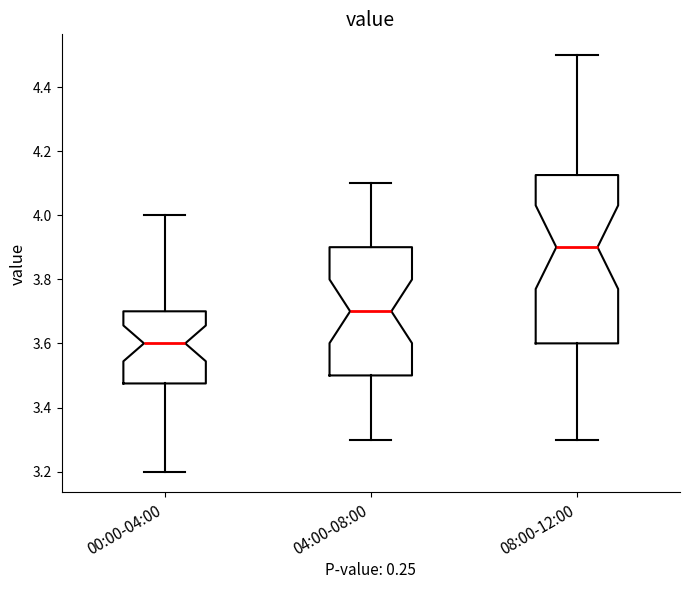

Which box's median line is the lowest?

00:00-04:00